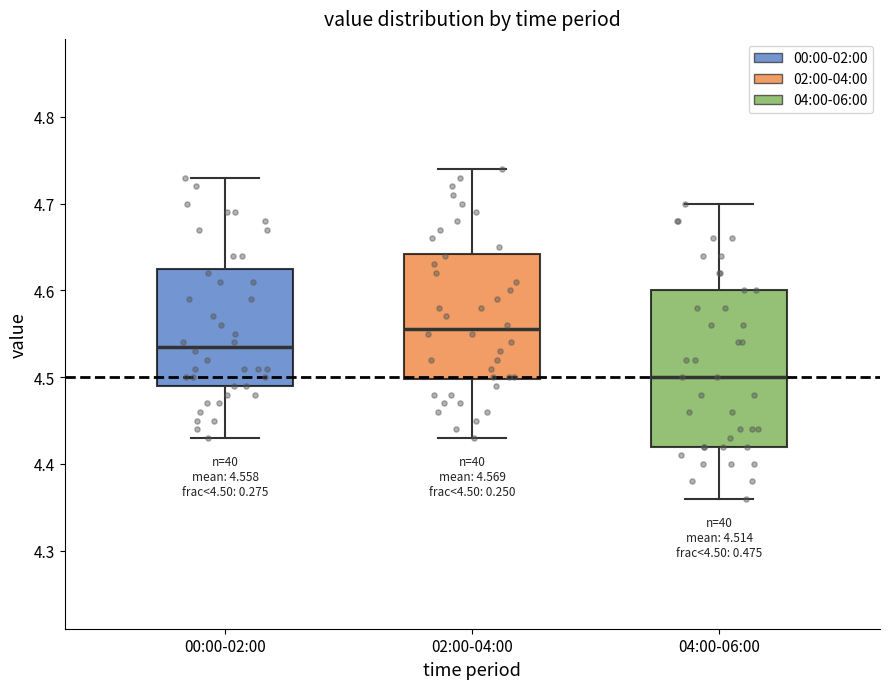

Which box has the lowest median line?

04:00-06:00